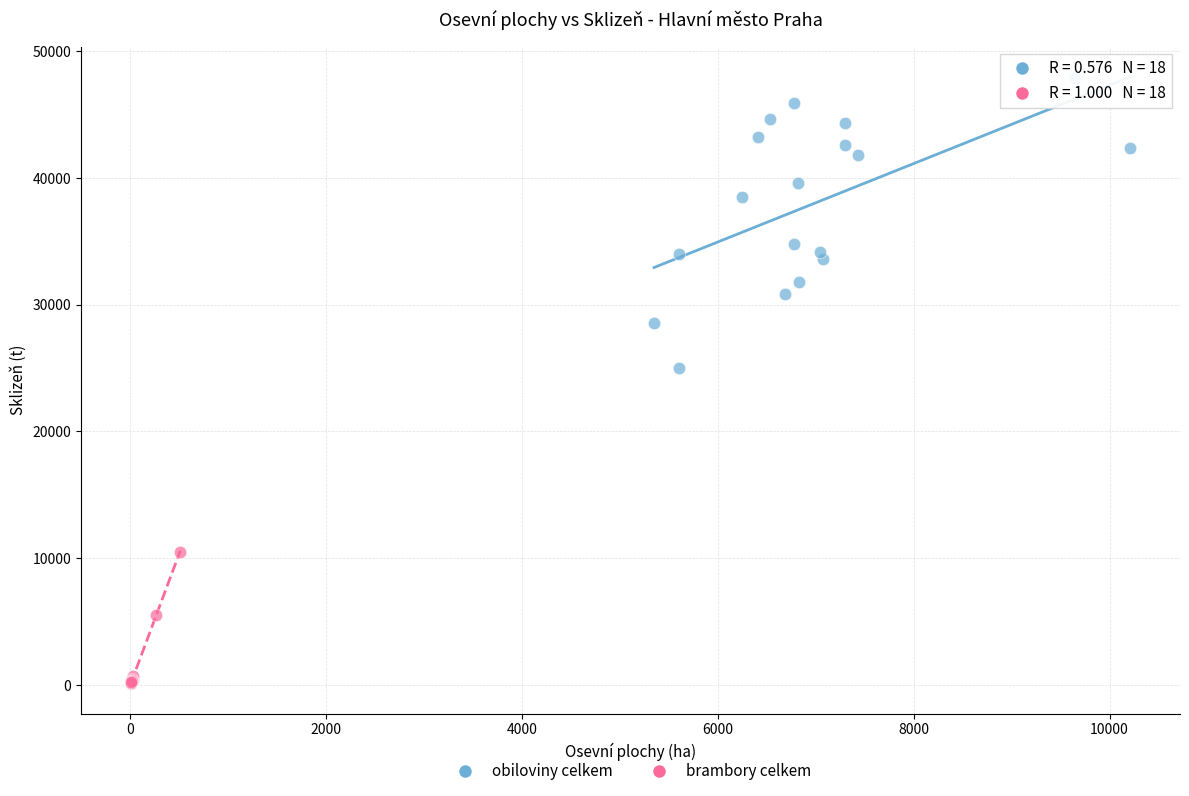

Which series contains the highest Y value?

obiloviny celkem